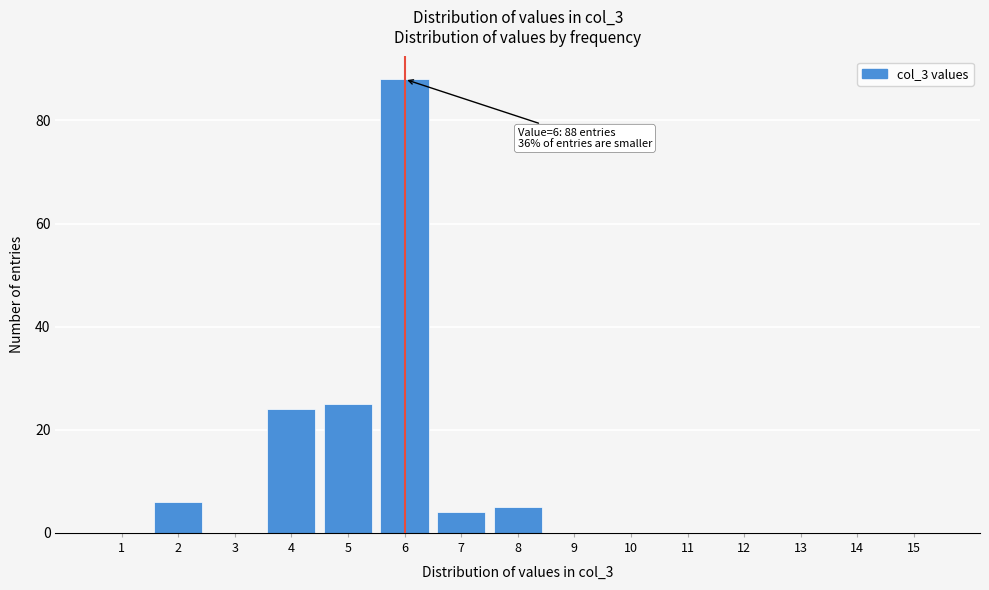

The value at 9 is 59. True or false?

False